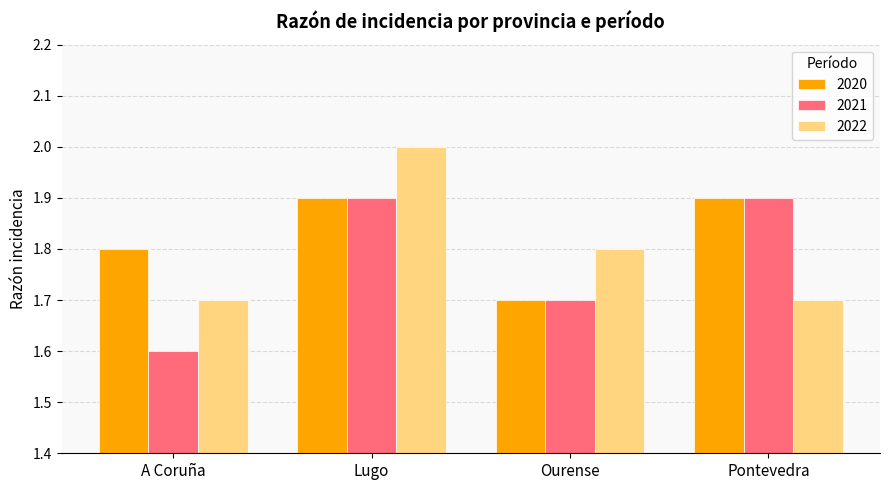

Count the number of data series in this chart.

3